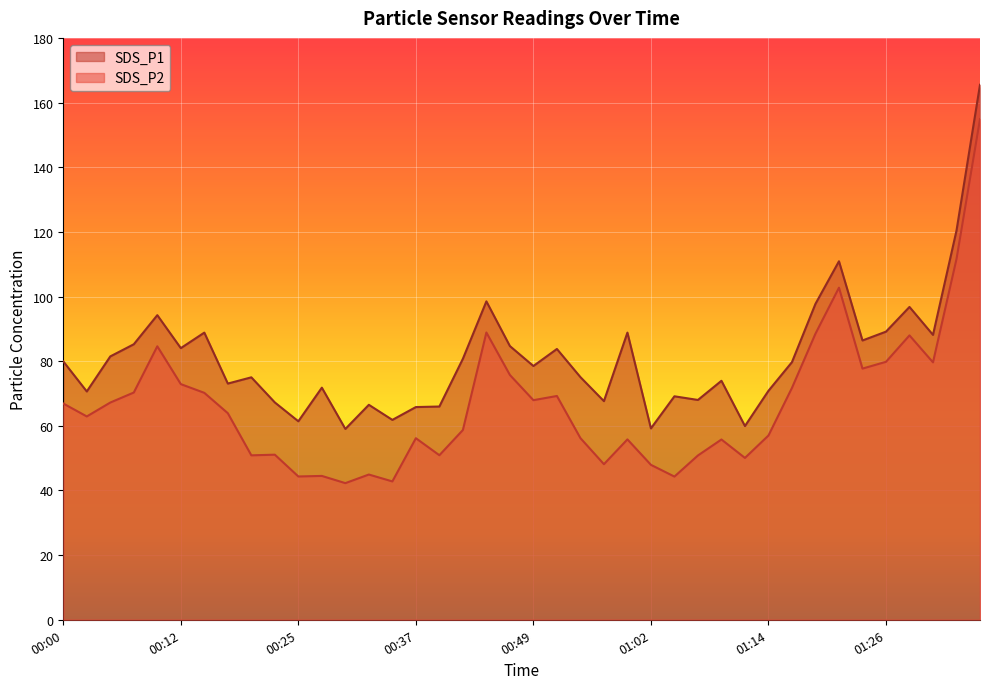

What is the difference between the SDS_P2 values at 00:44 and 00:05?

21.7